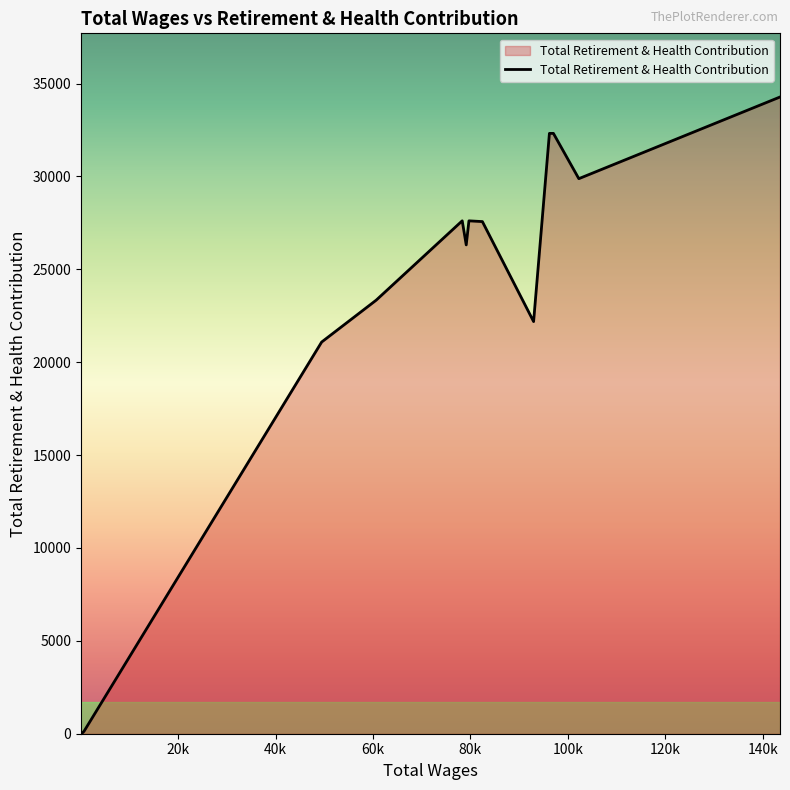

What is the maximum value shown in the chart?

34274